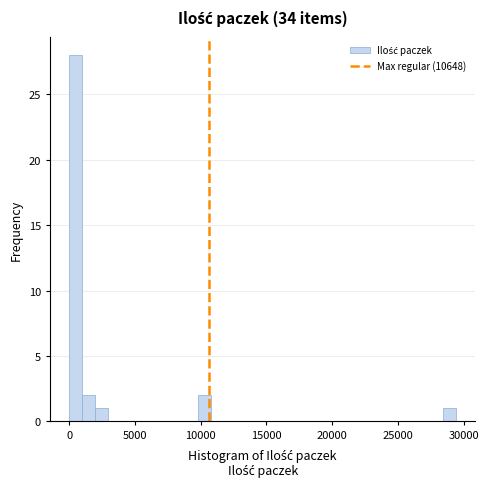

Around what value on the x-axis is the tallest bar? Give the approximate position of its centre, as read against the axis.

500